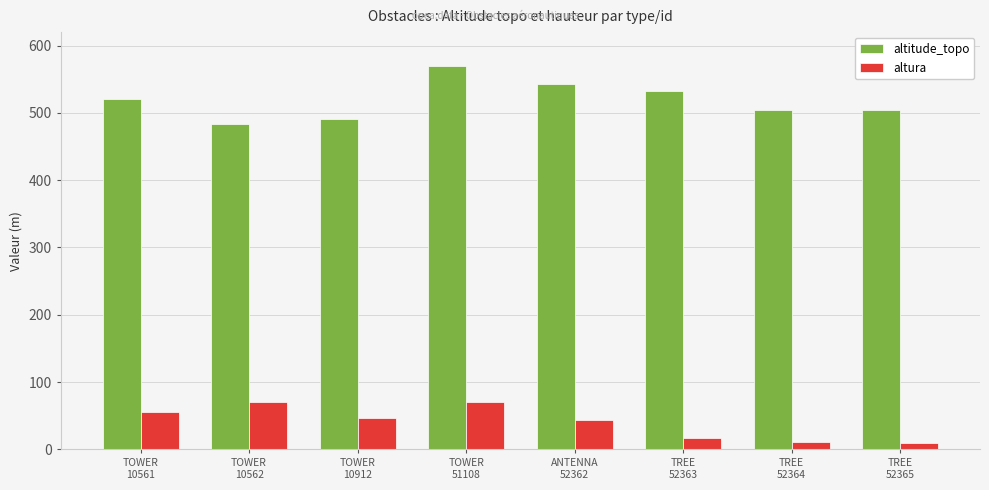

How many values in the altura series are below 46?

4